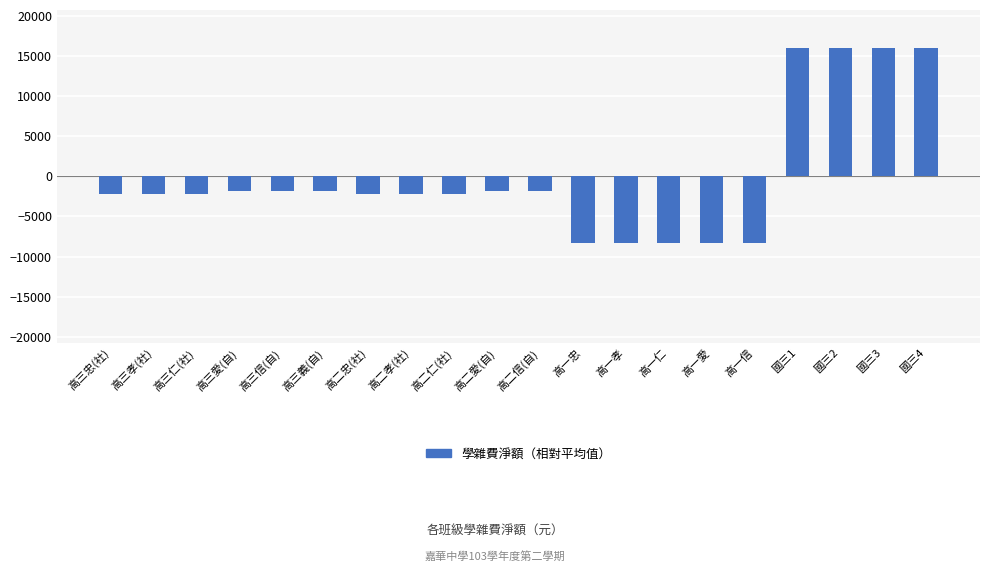

How many categories are shown in the chart?

20